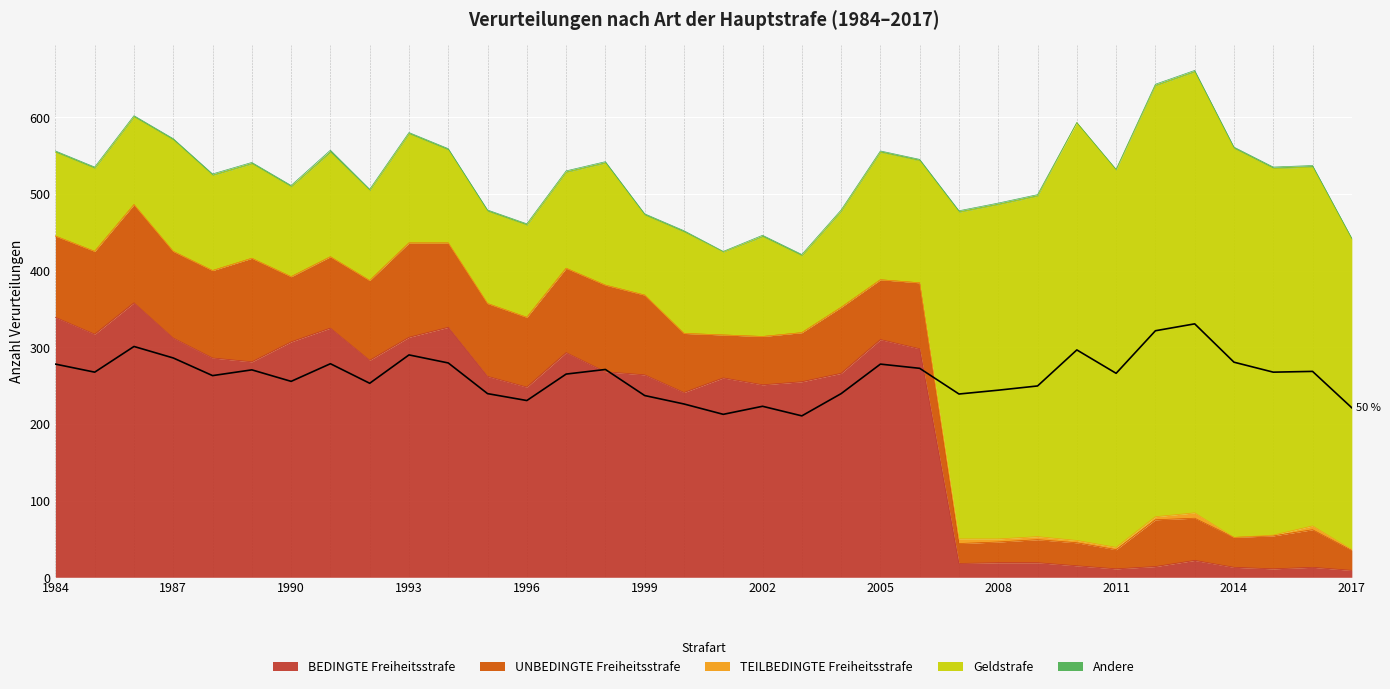

What is the highest value of the Geldstrafe series?

575